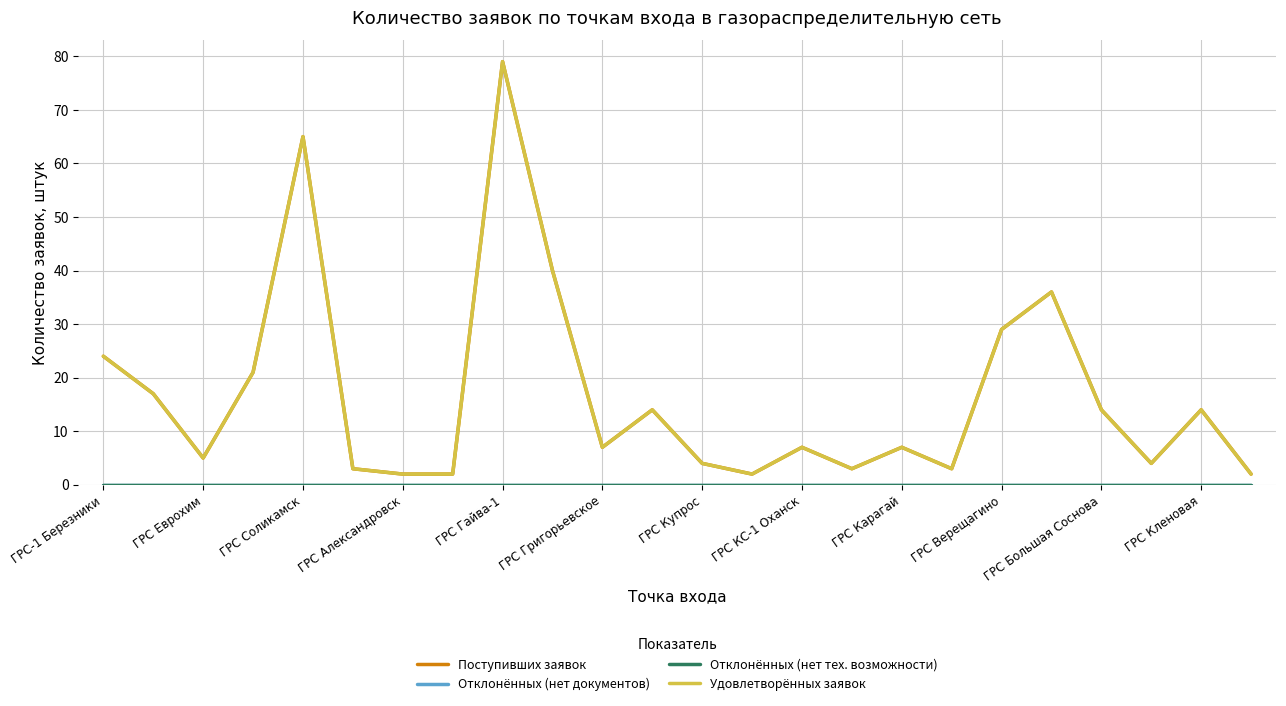

True or false: Удовлетворённых заявок and Отклонённых (нет документов) intersect in this chart.

False